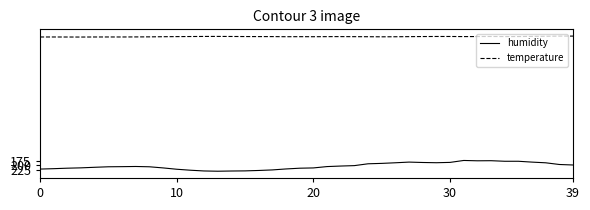

Which series has the largest total across all categories?

humidity